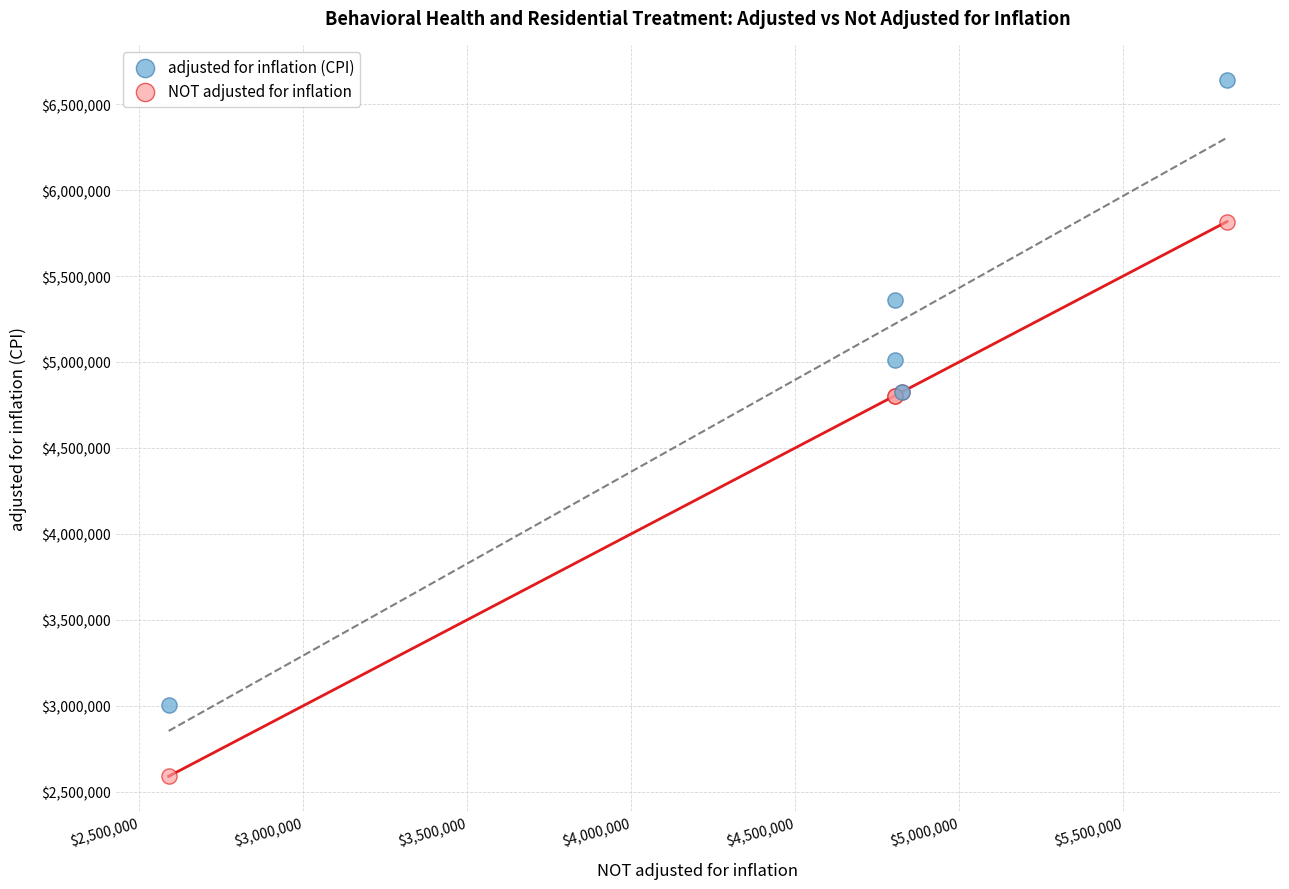

Which series reaches the maximum Y coordinate?

adjusted for inflation (CPI)